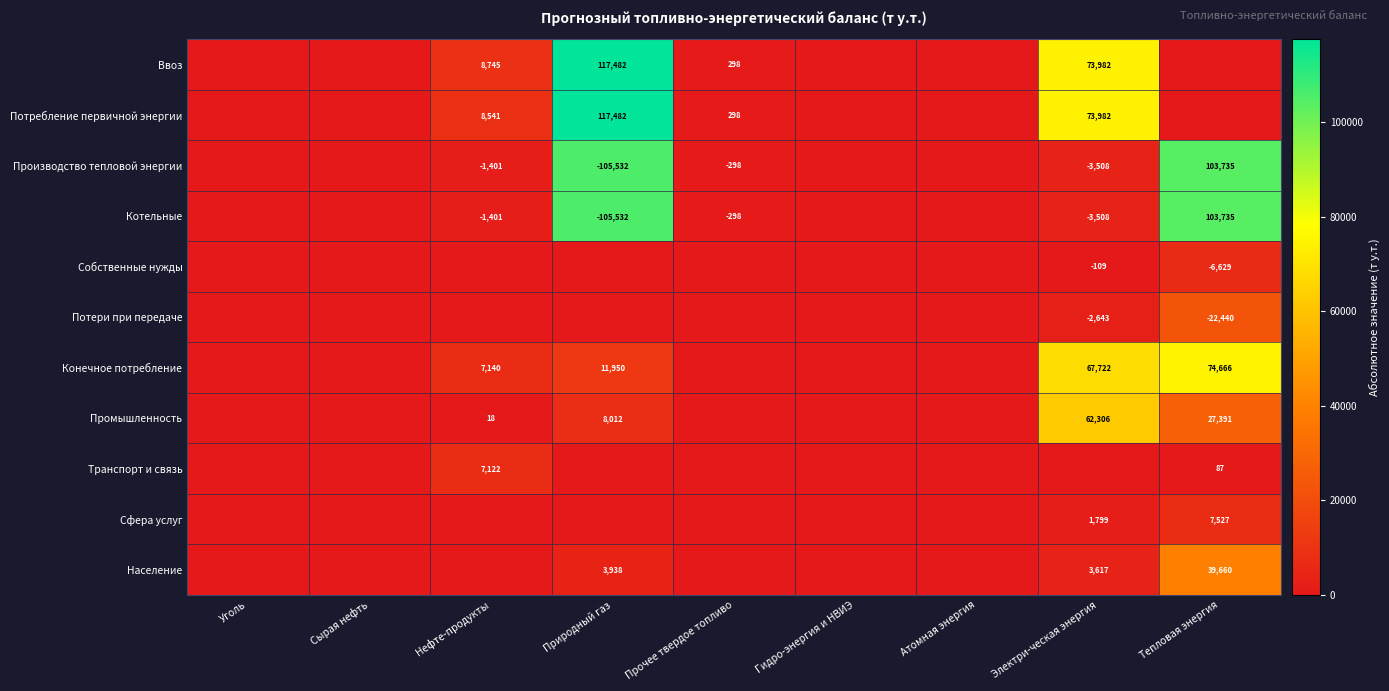

Is it true that Собственные нужды equals -8800 at Тепловая энергия?

False